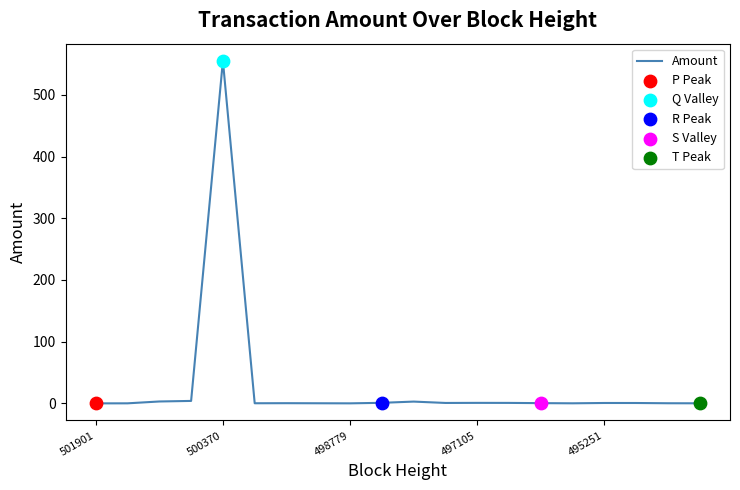

What is the difference between the maximum and minimum values?

555.1